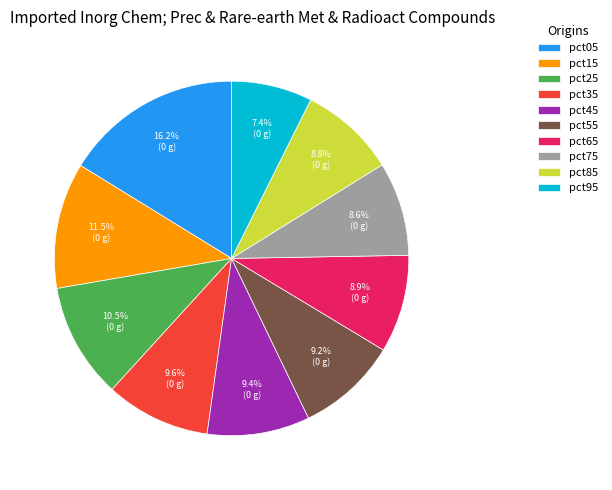

How many segments does this pie chart have?

10